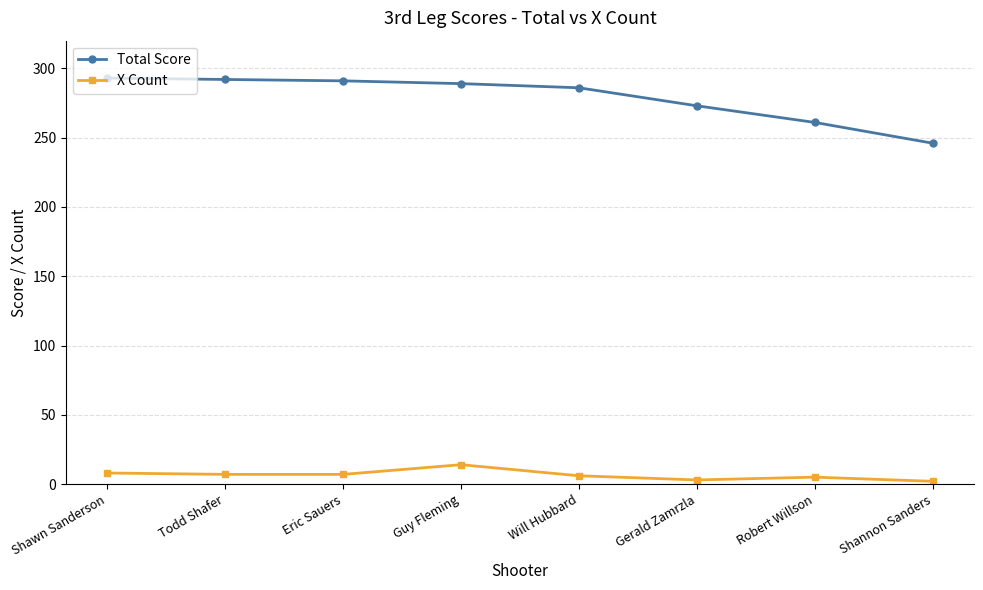

Which series has the largest total across all categories?

Total Score